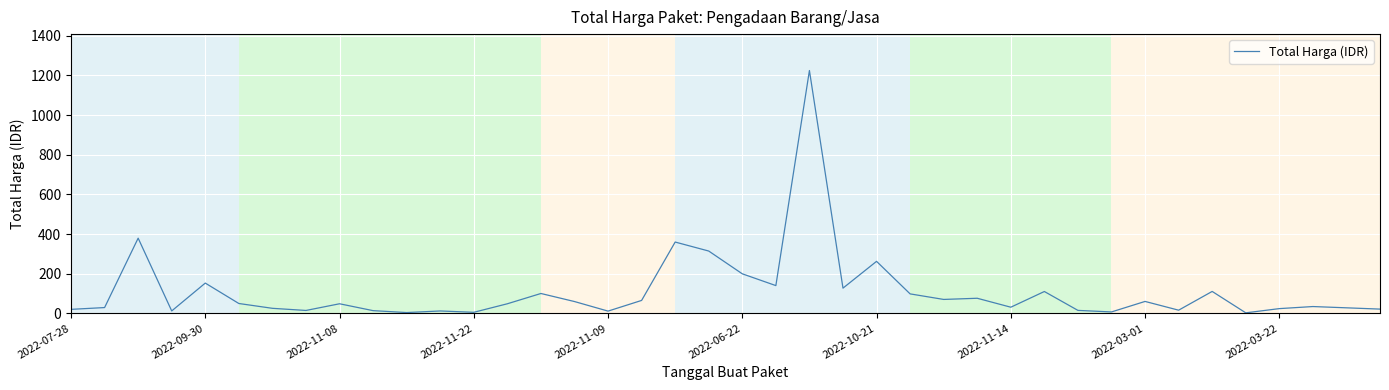

What is the maximum value shown in the chart?

1224.7